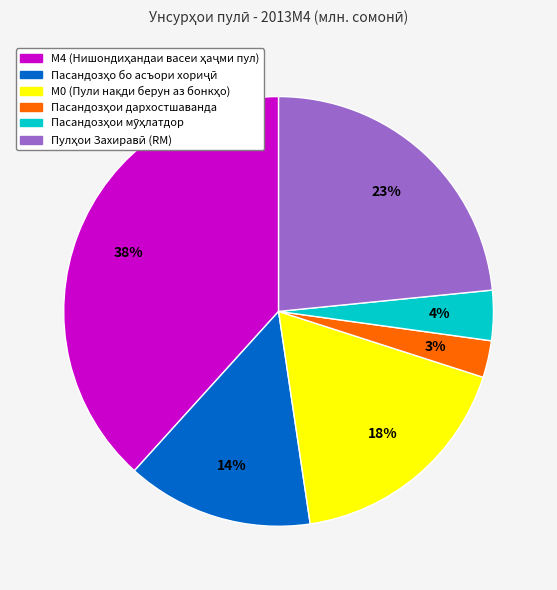

To the nearest percent, what is the average slice percentage?

17%